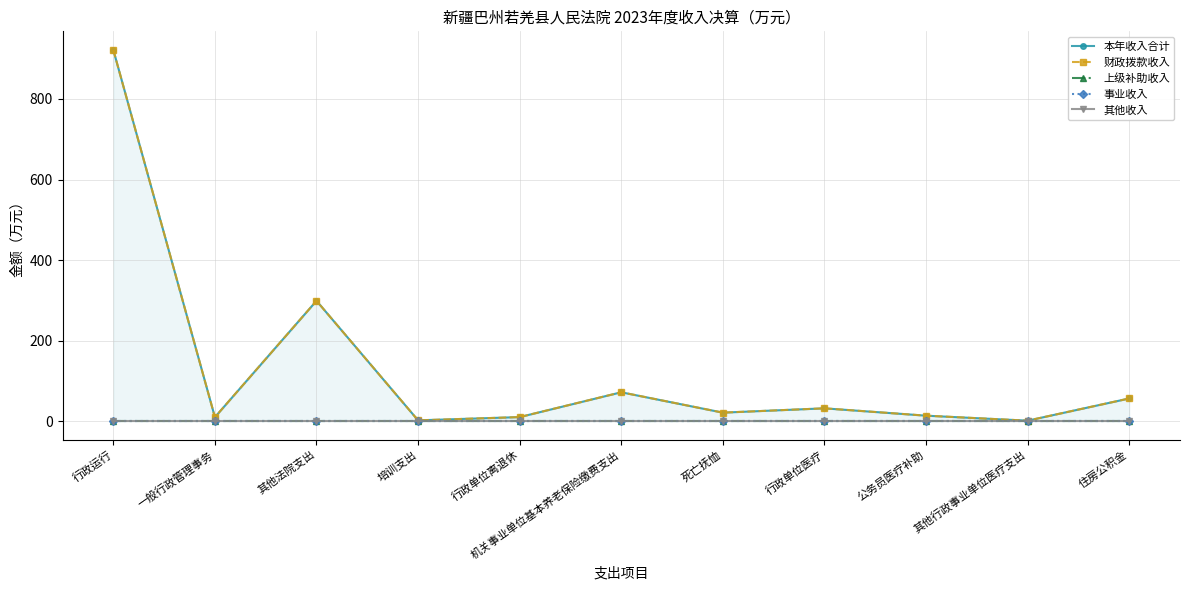

Reading right to left, transcribe all the data shown in this chart.

本年收入合计: 住房公积金=56.4	其他行政事业单位医疗支出=1.3	公务员医疗补助=13.7	行政单位医疗=32.0	死亡抚恤=21.3	机关事业单位基本养老保险缴费支出=71.8	行政单位离退休=10.2	培训支出=2.1	其他法院支出=298.9	一般行政管理事务=10.0	行政运行=921.8
财政拨款收入: 住房公积金=56.4	其他行政事业单位医疗支出=1.3	公务员医疗补助=13.7	行政单位医疗=32.0	死亡抚恤=21.3	机关事业单位基本养老保险缴费支出=71.8	行政单位离退休=10.2	培训支出=2.1	其他法院支出=298.9	一般行政管理事务=10.0	行政运行=921.8
上级补助收入: 住房公积金=0.0	其他行政事业单位医疗支出=0.0	公务员医疗补助=0.0	行政单位医疗=0.0	死亡抚恤=0.0	机关事业单位基本养老保险缴费支出=0.0	行政单位离退休=0.0	培训支出=0.0	其他法院支出=0.0	一般行政管理事务=0.0	行政运行=0.0
事业收入: 住房公积金=0.0	其他行政事业单位医疗支出=0.0	公务员医疗补助=0.0	行政单位医疗=0.0	死亡抚恤=0.0	机关事业单位基本养老保险缴费支出=0.0	行政单位离退休=0.0	培训支出=0.0	其他法院支出=0.0	一般行政管理事务=0.0	行政运行=0.0
其他收入: 住房公积金=0.0	其他行政事业单位医疗支出=0.0	公务员医疗补助=0.0	行政单位医疗=0.0	死亡抚恤=0.0	机关事业单位基本养老保险缴费支出=0.0	行政单位离退休=0.0	培训支出=0.0	其他法院支出=0.0	一般行政管理事务=0.0	行政运行=0.0